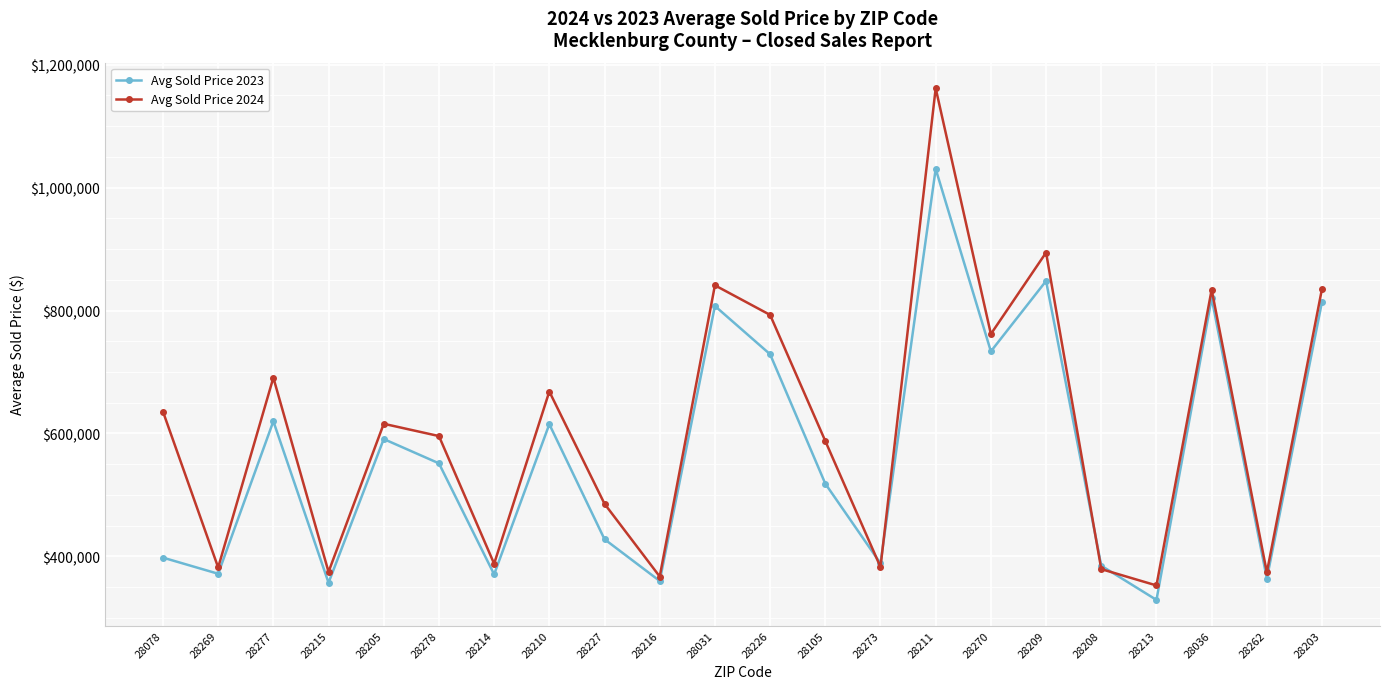

What is the spread (max minus min) of values at 28269?

10256